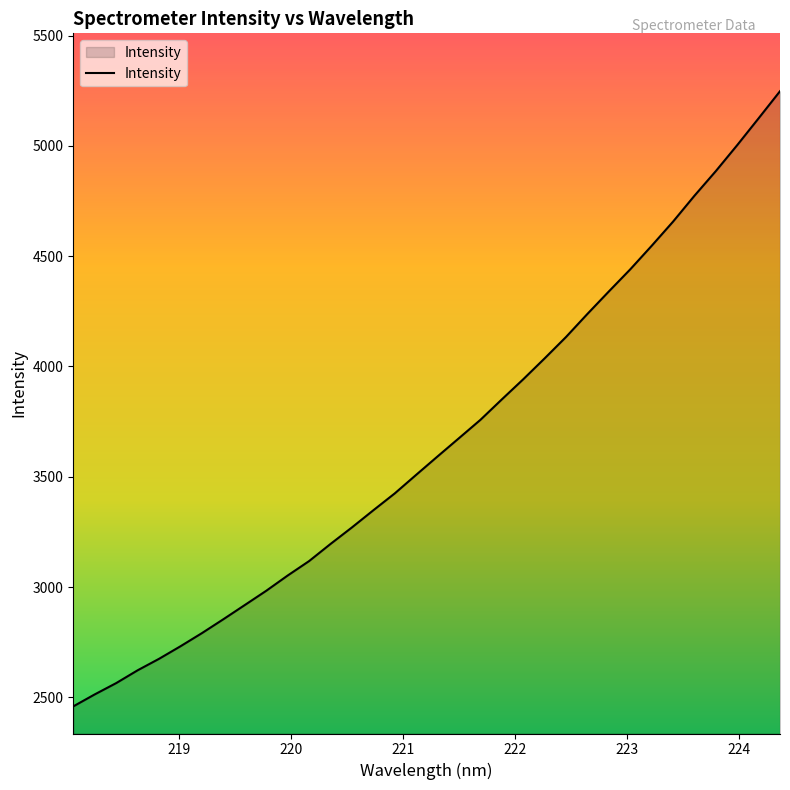

Count the number of data series in this chart.

1